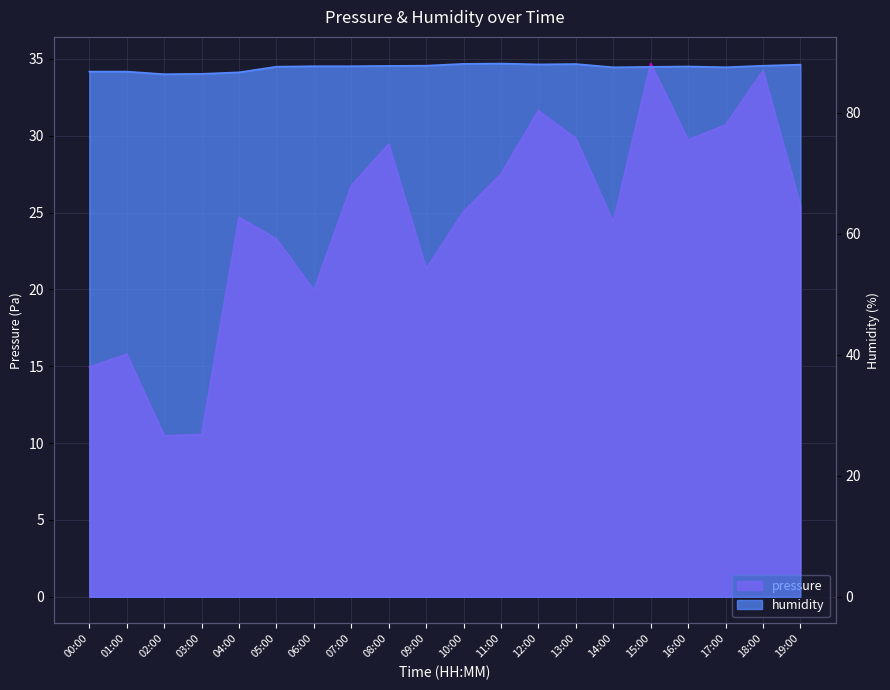

Reading left to right, what are all the values shown in this chart?

pressure: 14.9	15.8	10.5	10.6	24.7	23.3	19.9	26.8	29.4	21.3	25.1	27.5	31.6	29.8	24.4	34.7	29.7	30.7	34.2	25.4
humidity: 86.8	86.8	86.4	86.4	86.7	87.6	87.7	87.7	87.7	87.8	88.1	88.1	88.0	88.0	87.5	87.6	87.6	87.5	87.8	87.9